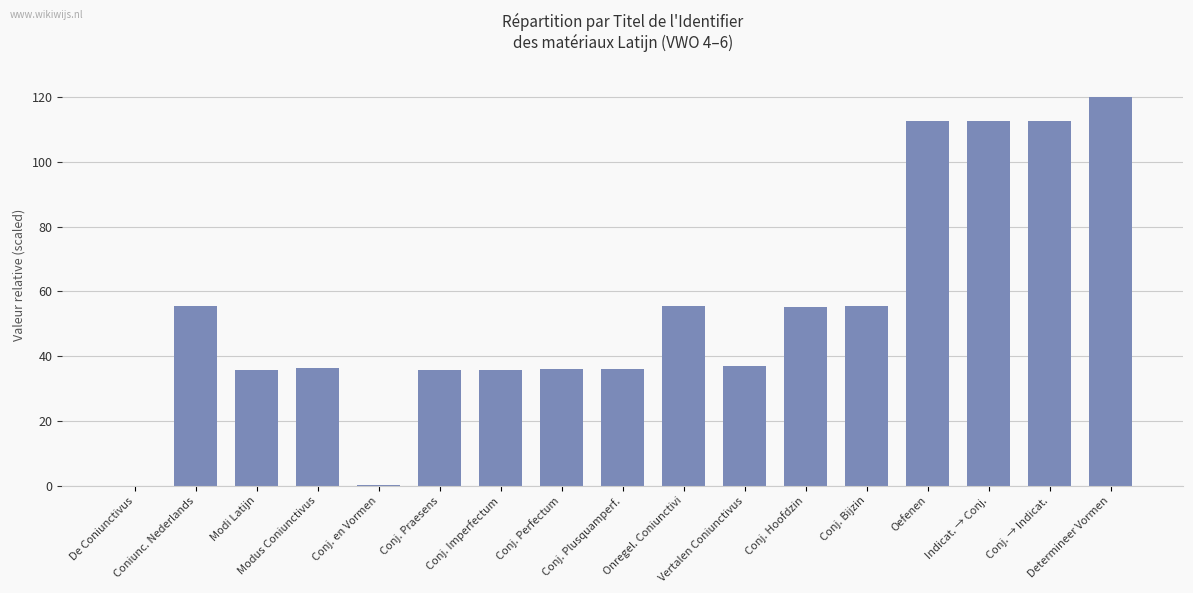

Count the number of categories in the chart.

17